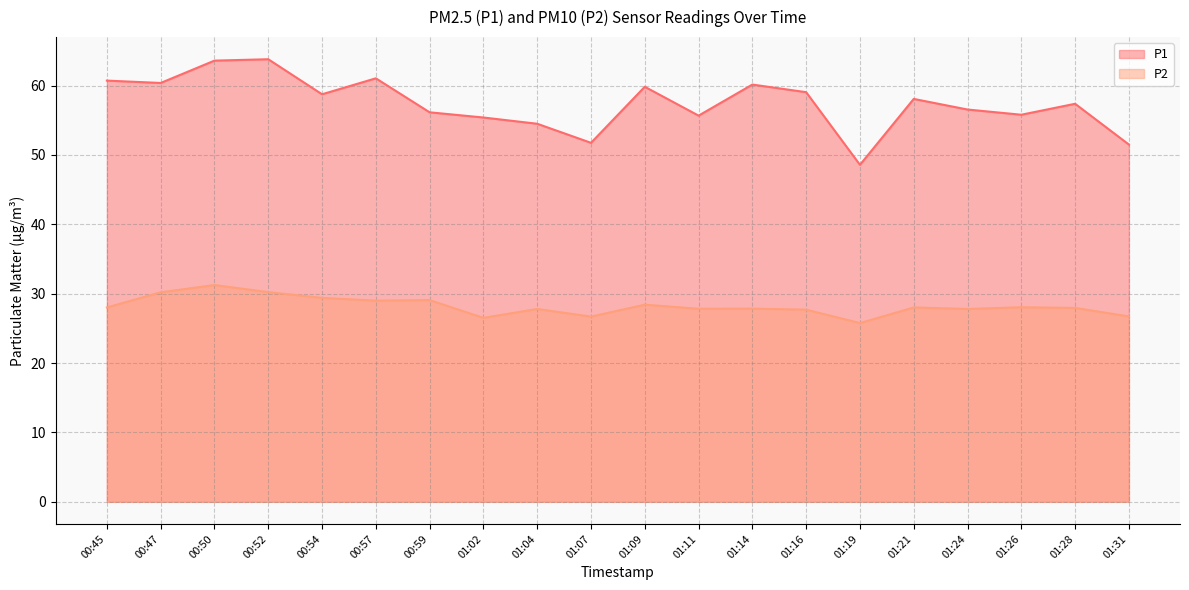

At which category does P2 reach its first local peak?

00:50